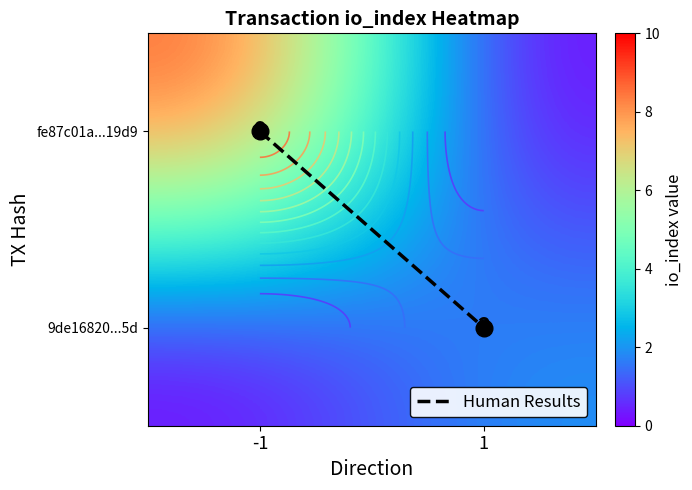

What is the difference between the 9de16820...5d values at 1 and -1?

2